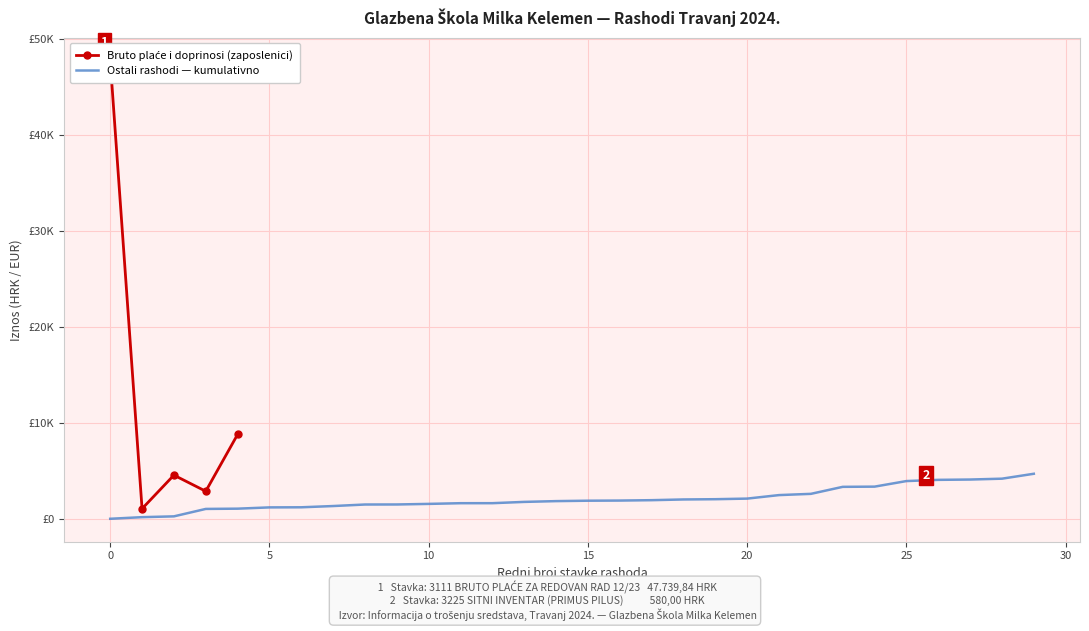

What is the maximum value shown in the chart?

47739.8